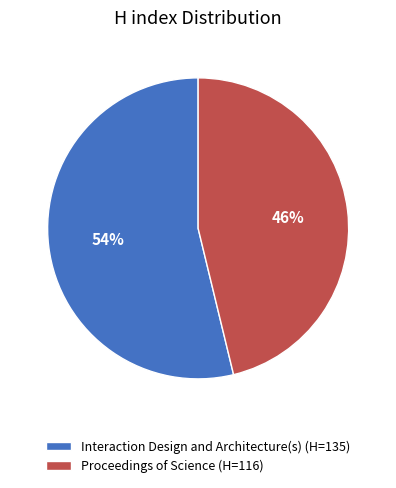

What is the ratio of the value at Proceedings of Science (H=116) to the value at Interaction Design and Architecture(s) (H=135)?

0.9